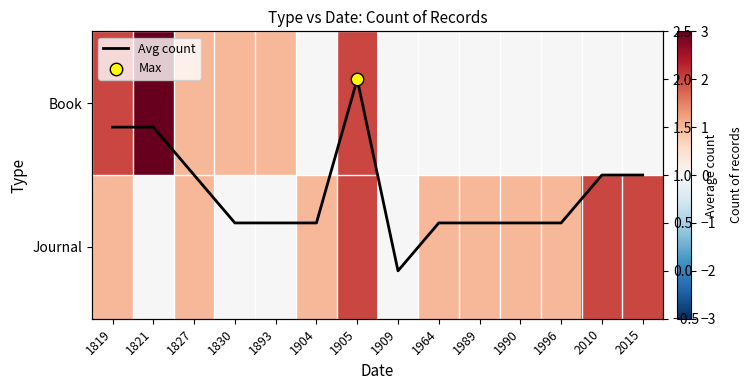

How many data points in Book are above 0?

6